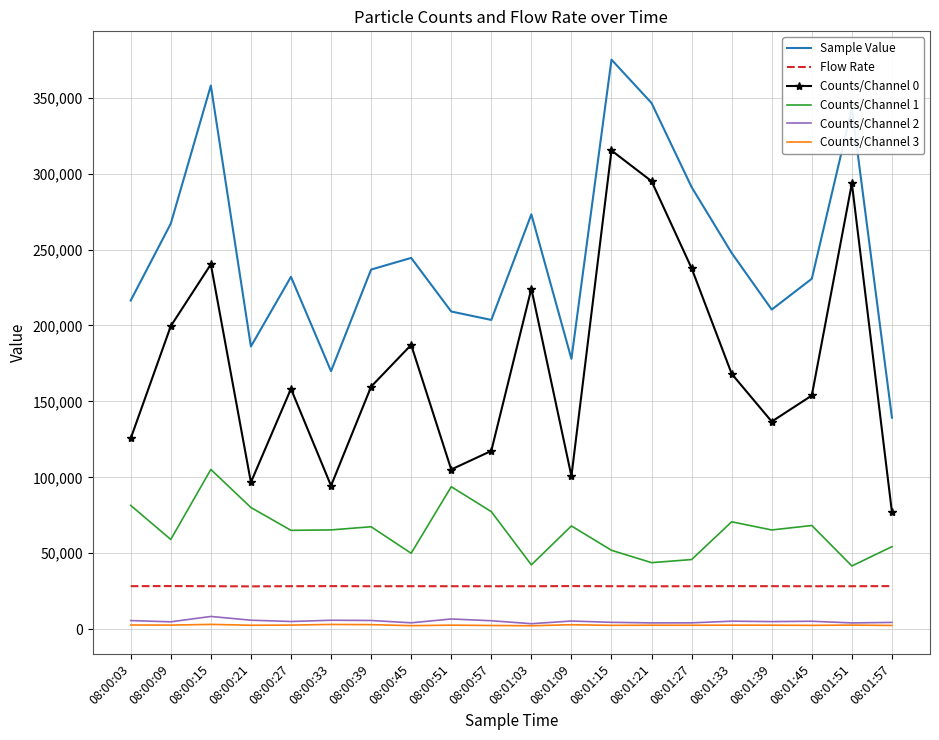

What position from the left is 08:01:39?

17